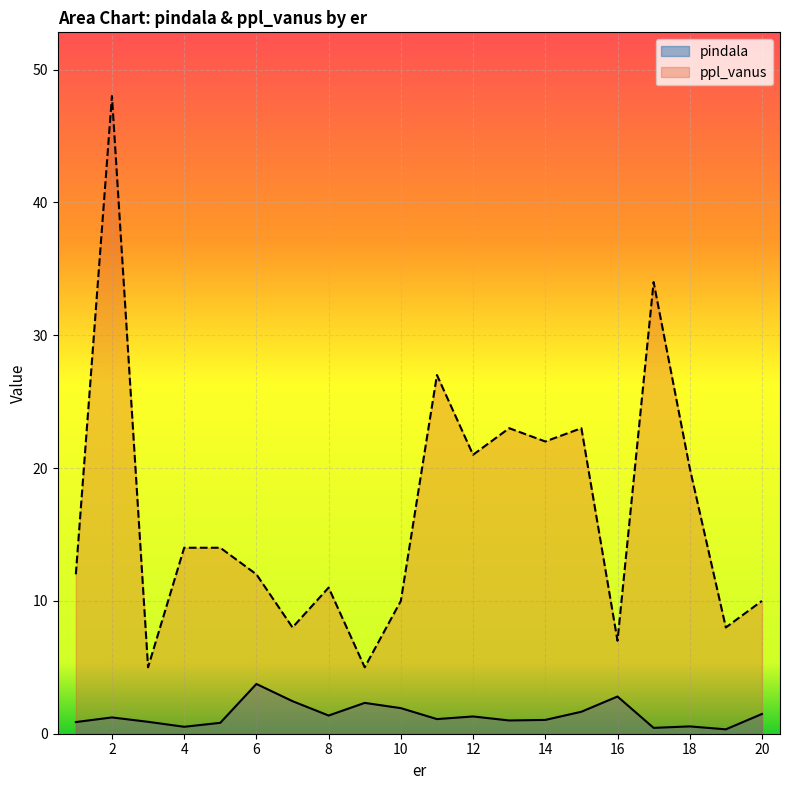

How many data points in pindala are above 1?

12